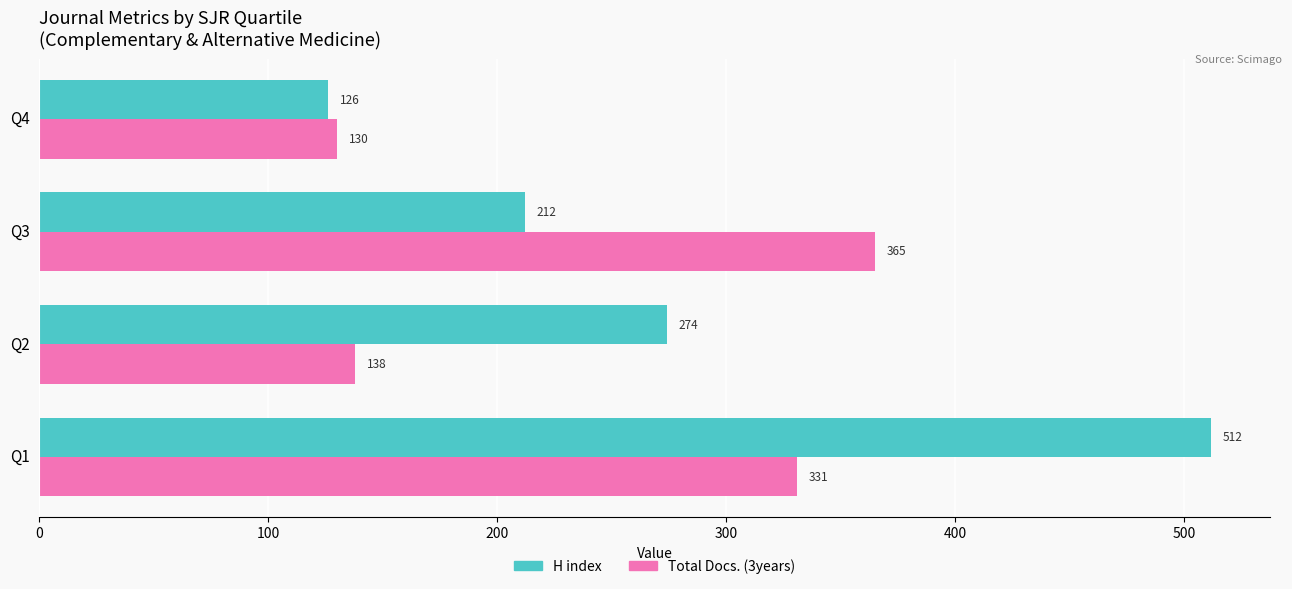

What is the lowest value of the H index series?

126